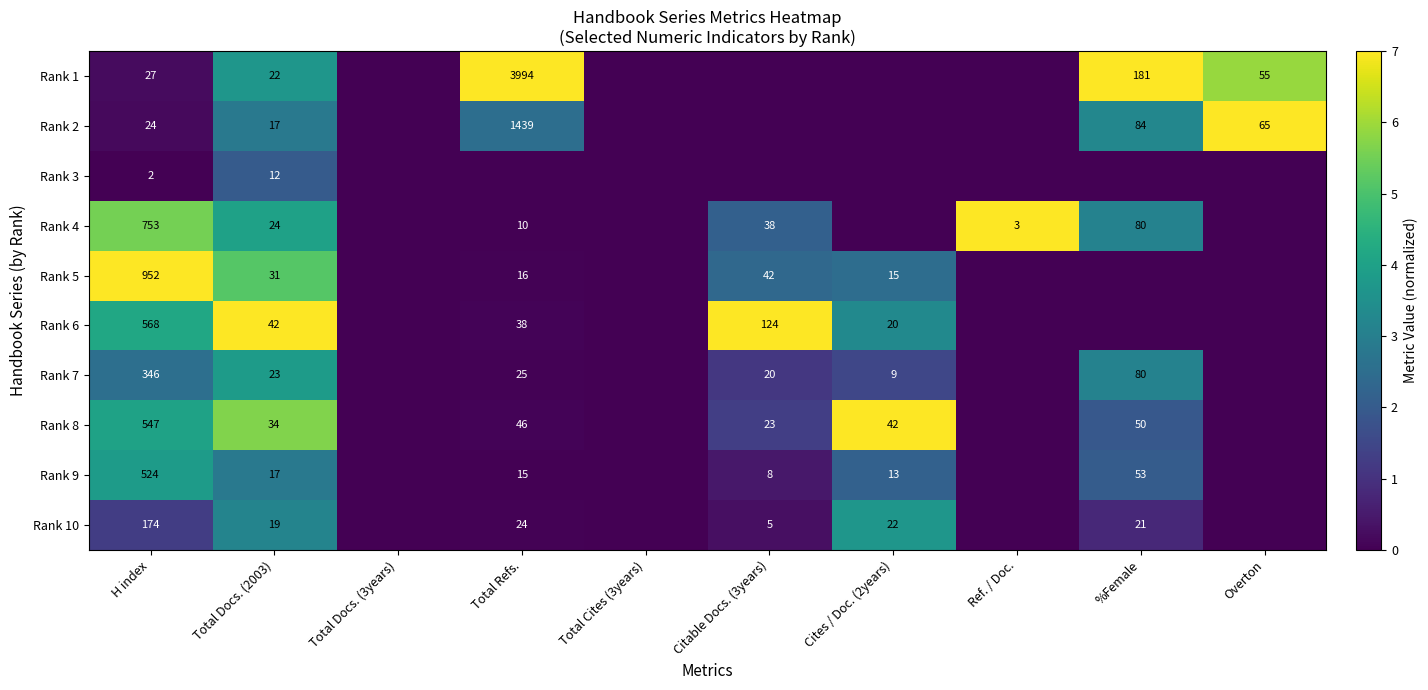

The value of Rank 10 at H index is 174. True or false?

True